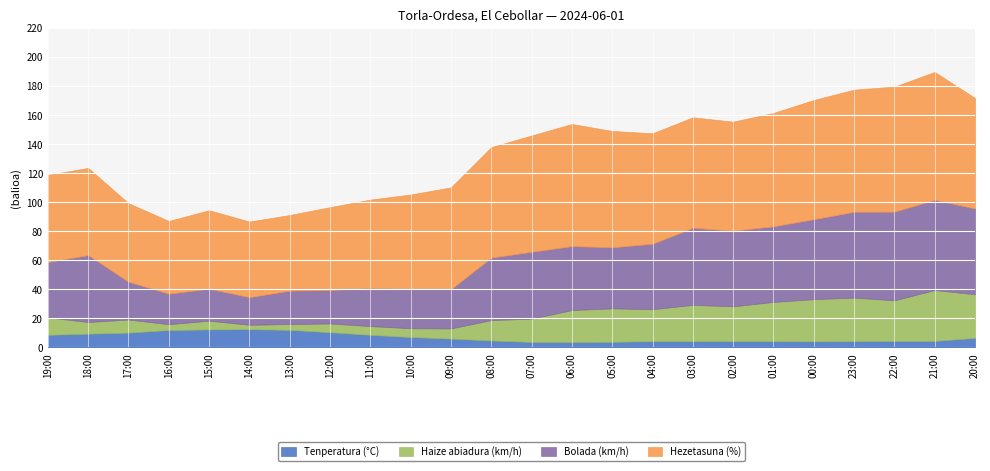

Where is the first local minimum for Haize abiadura (km/h)?

18:00